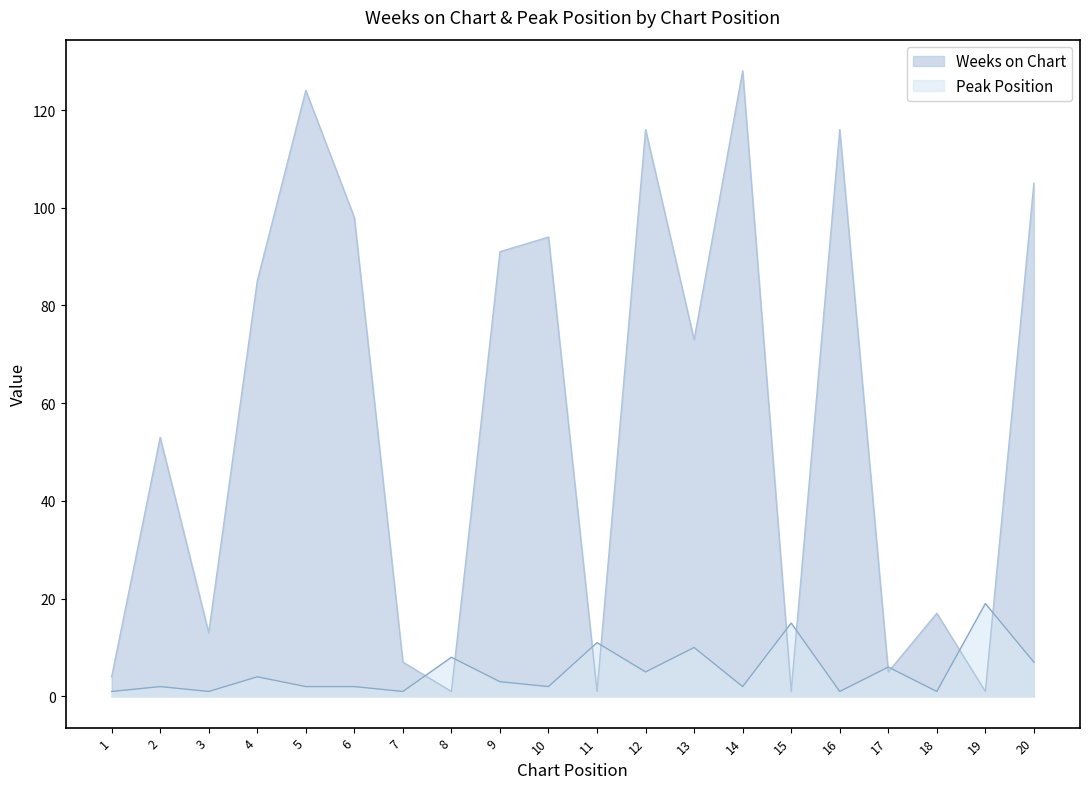

What is the total value across all series at 4?

89